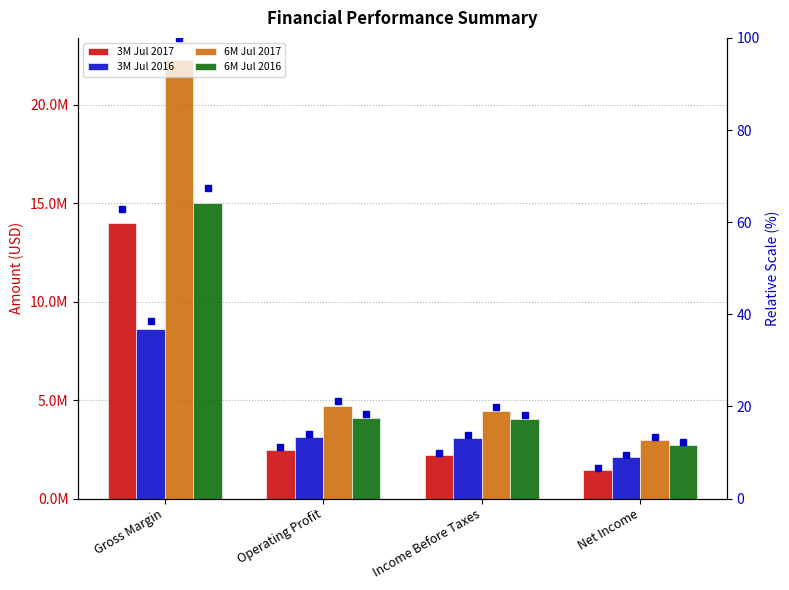

True or false: 6M Jul 2017 has a value of 4445750 at Income Before Taxes.

True